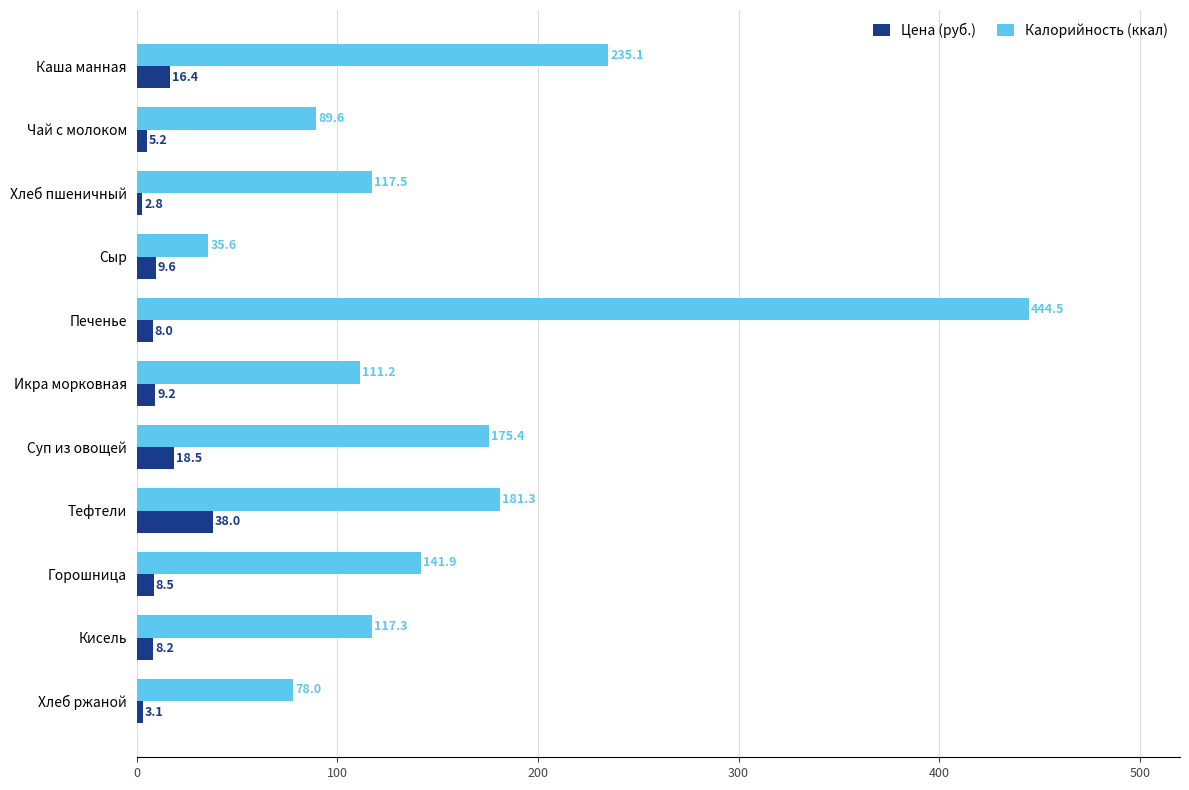

List the series in order of their peak value, lowest first.

Цена (руб.), Калорийность (ккал)